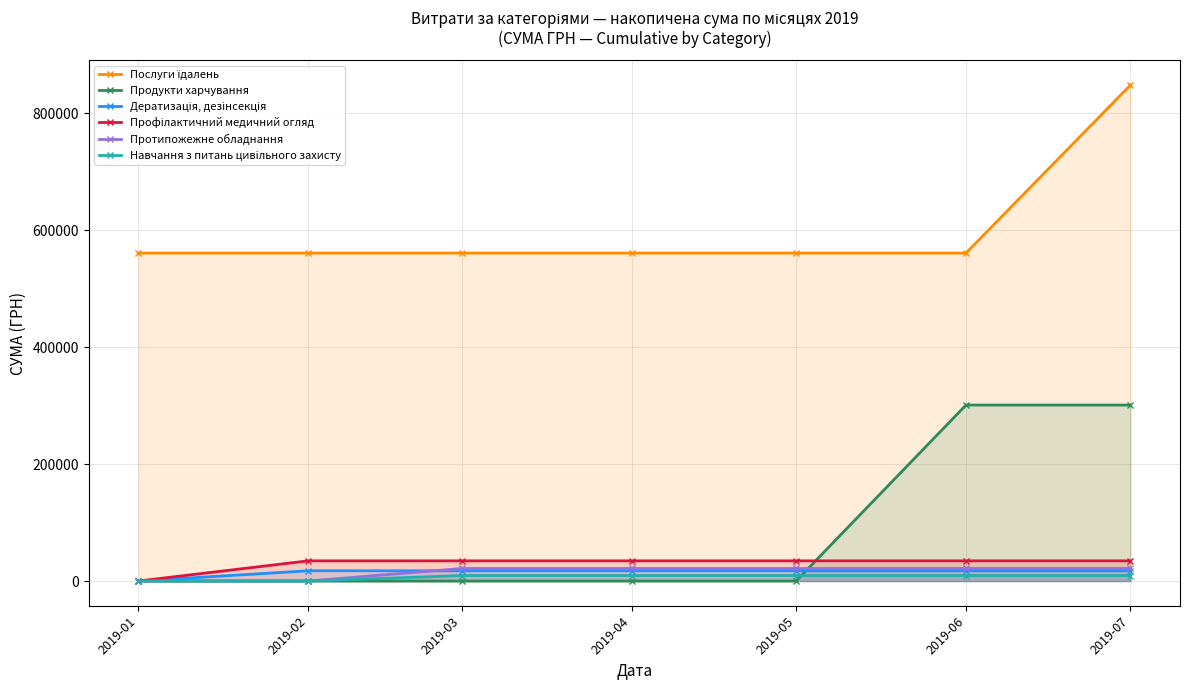

True or false: Навчання з питань цивiльного захисту has a value of 9350.4 at 2019-05.

True